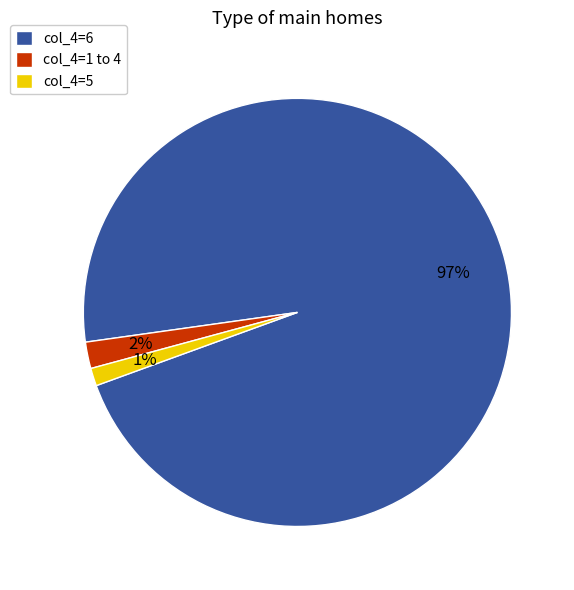

Combined, do col_4=1 to 4 and col_4=5 account for over 50%?

No